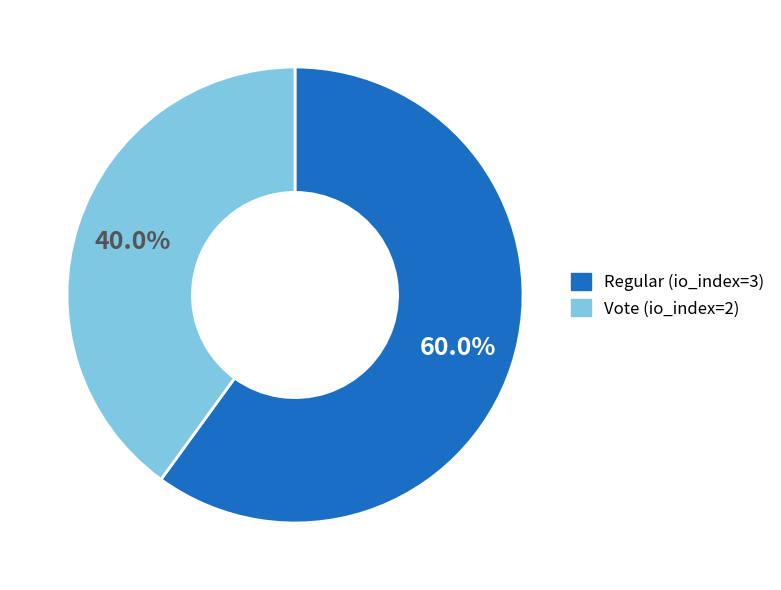

To the nearest percent, what is the difference between the Regular (io_index=3) and Vote (io_index=2) slice percentages?

20%